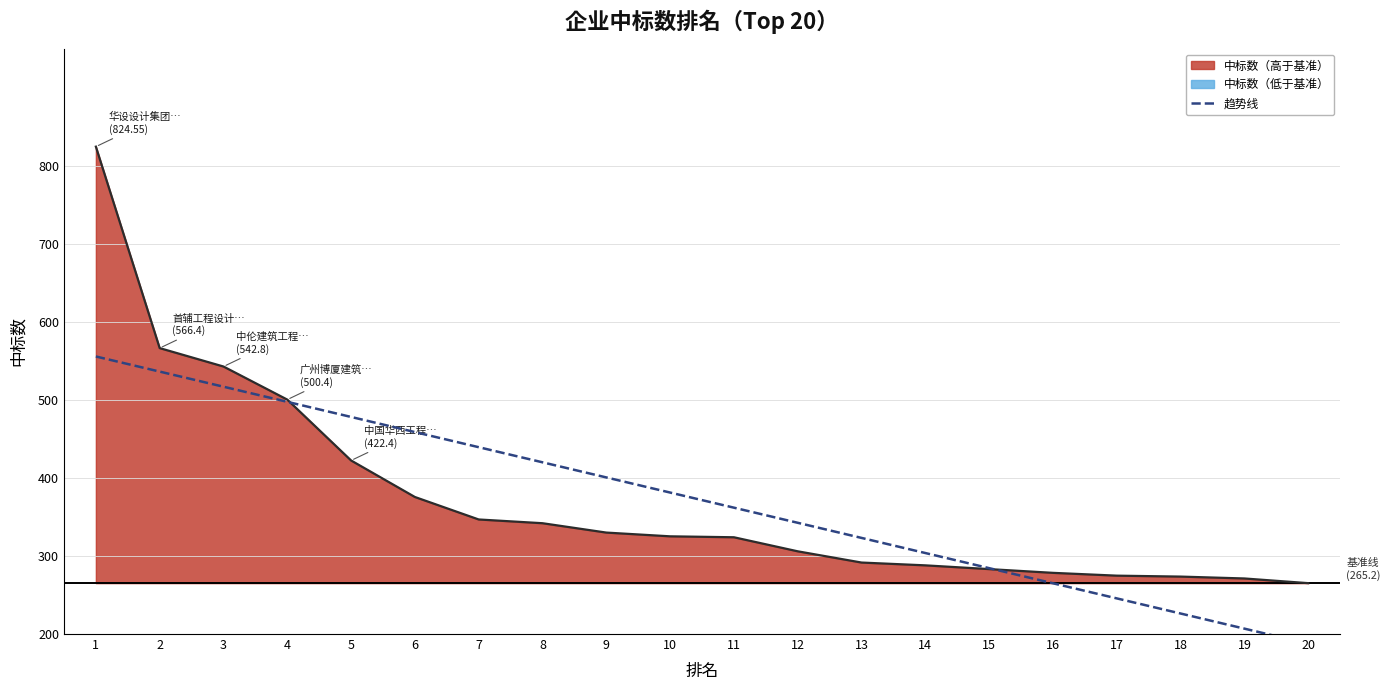

How many data points does each series have?

20